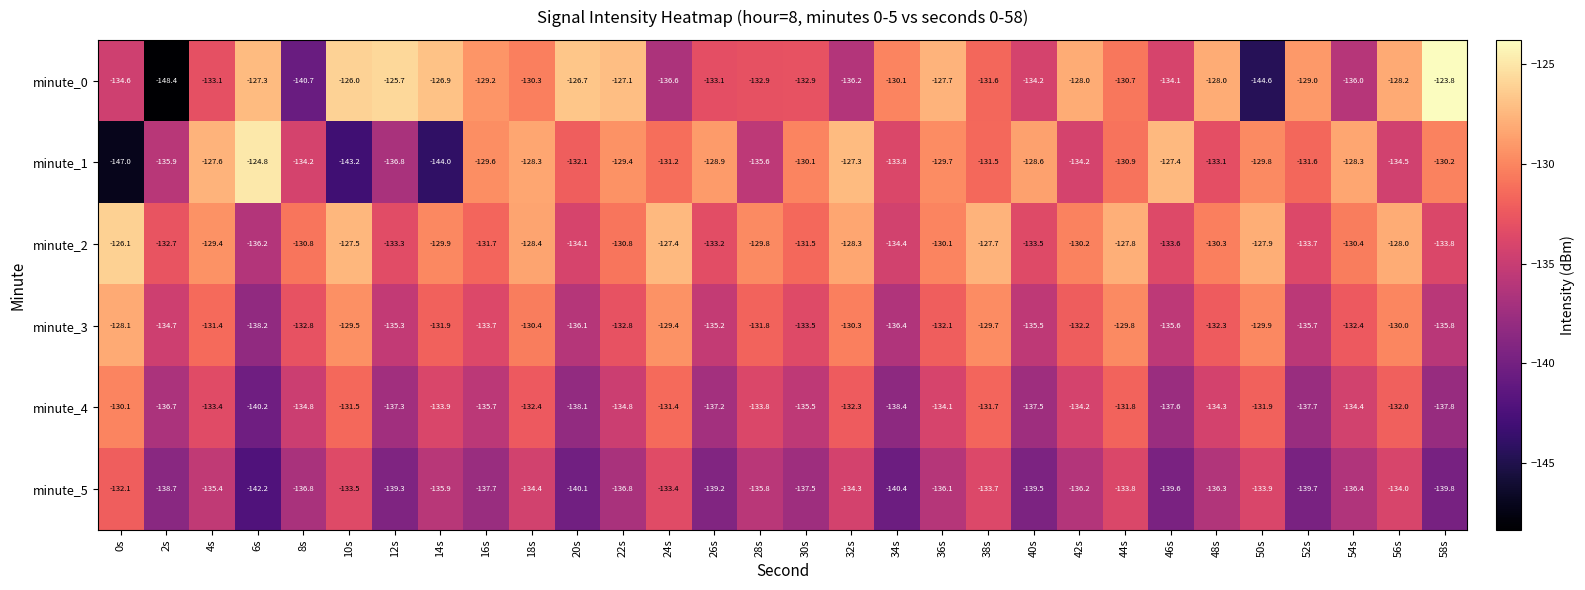

Where is minute_1 nearest to the value -135?

56s